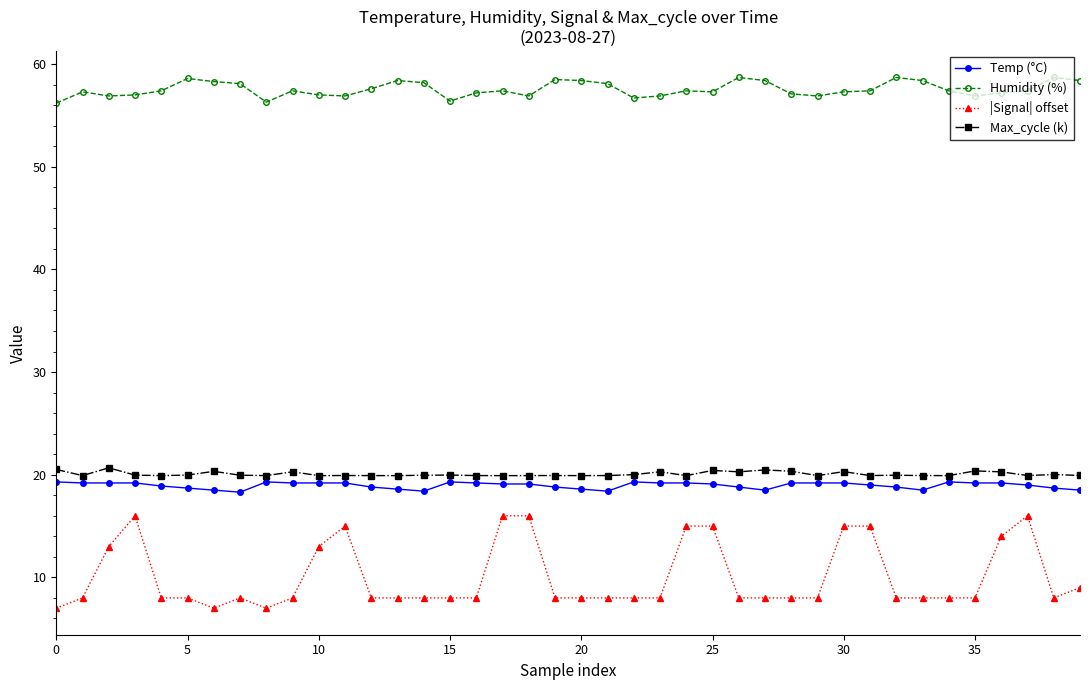

What is the sum of all Max_cycle (k) values?

802.7